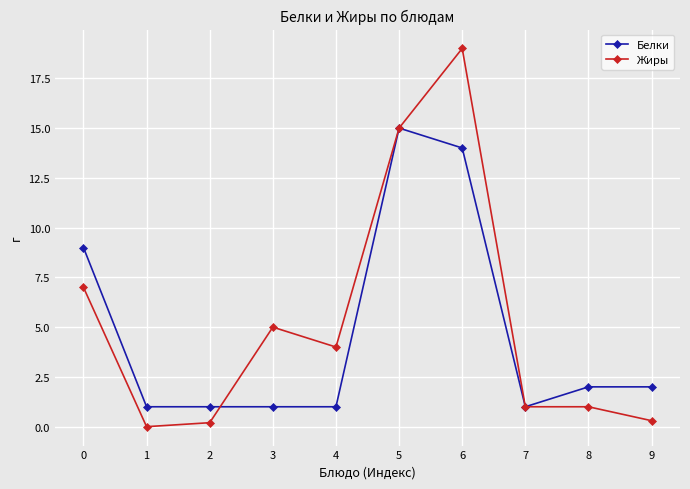

Does the chart display data point markers on the line(s)?

Yes